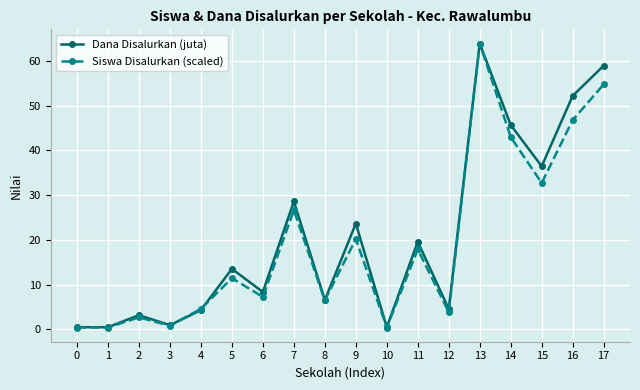

How many values in the Dana Disalurkan (juta) series are below 13?

9